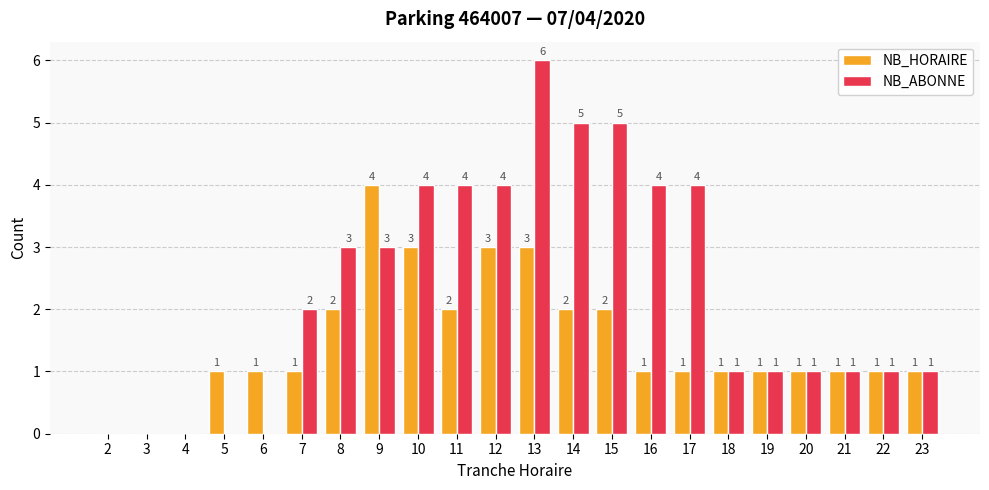

Which series has the largest total across all categories?

NB_ABONNE